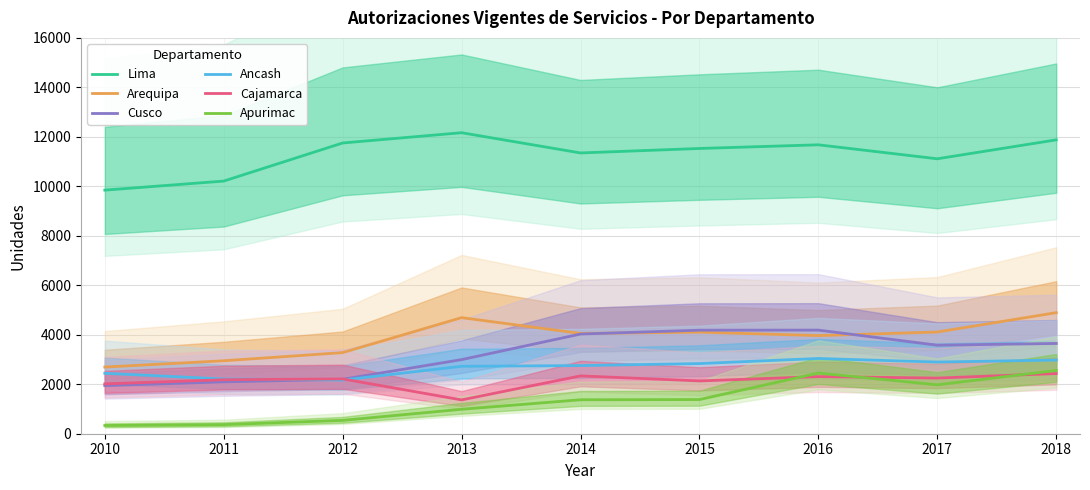

What is the sum of the Arequipa values at 2016 and 2018?

8860